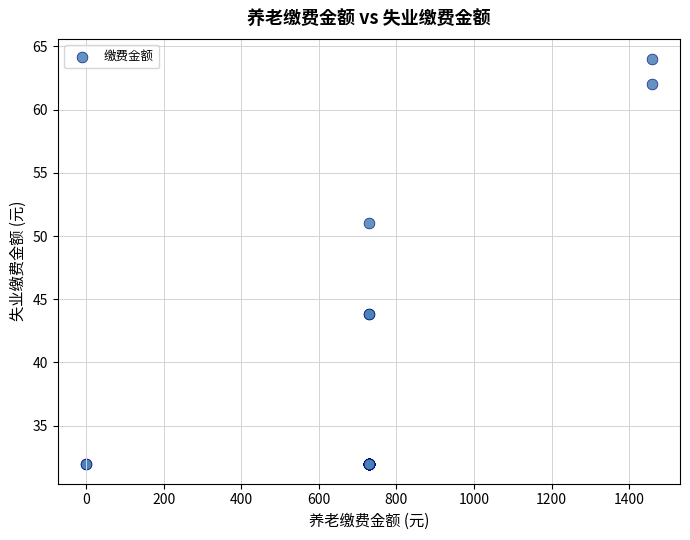

What Y value in the scatter plot is closest to 48?

51.0